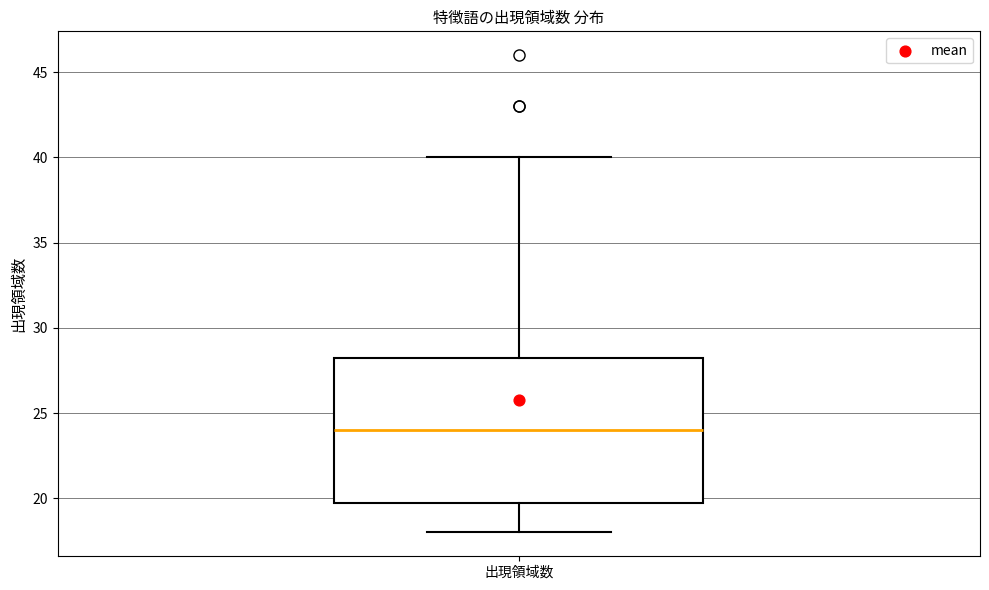

Where does the lower whisker of the box for 出現領域数 end on the y-axis? The values are not printed on the chart, so give them approximately, as read against the axis.

18.0